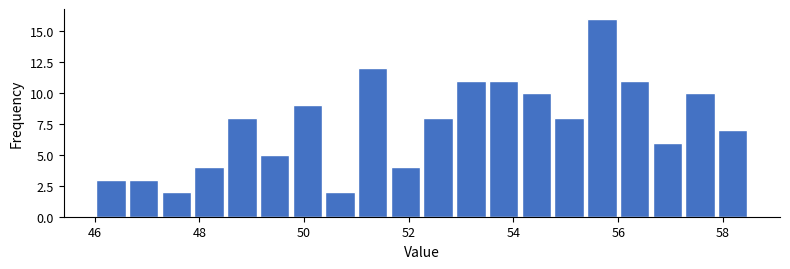

Read against the x-axis, roughly where is the centre of the tallest bar?

55.6